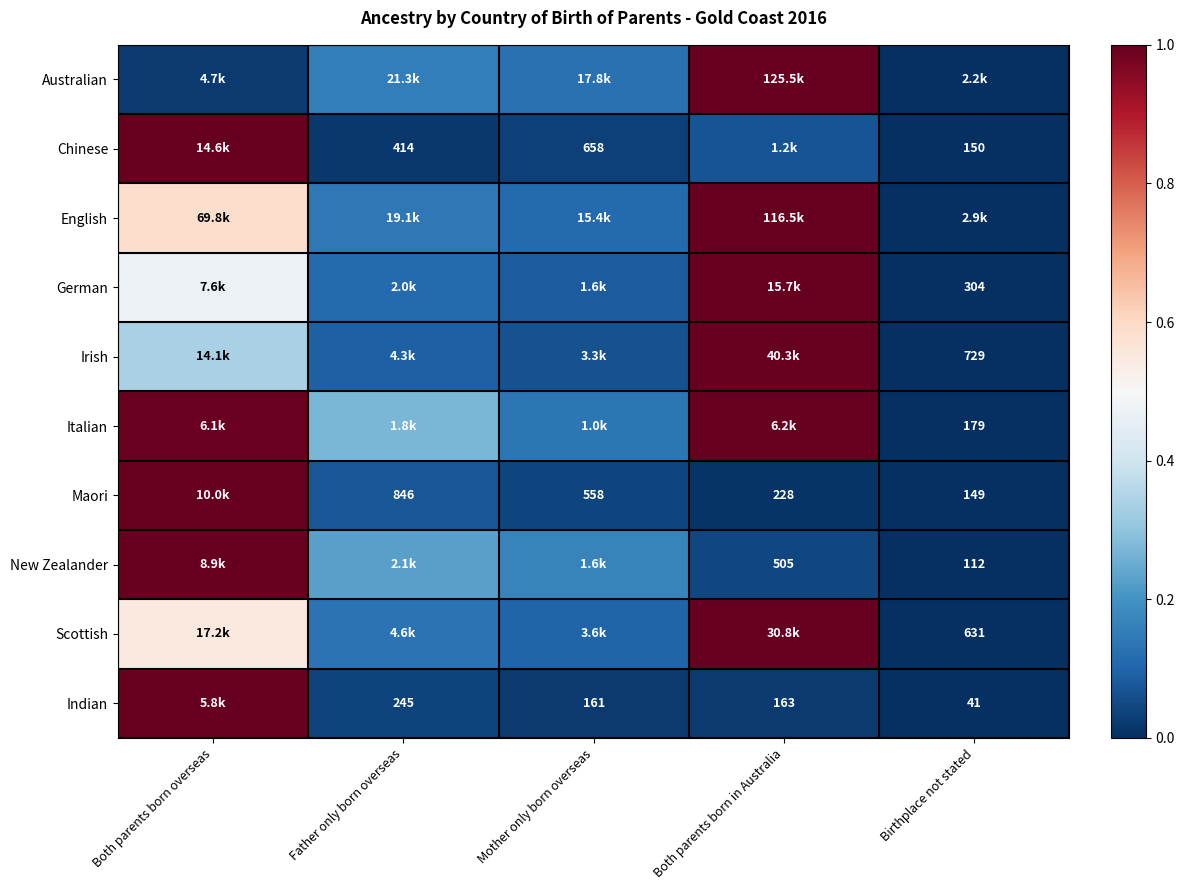

The value of Australian at Both parents born in Australia is 1.0. True or false?

True